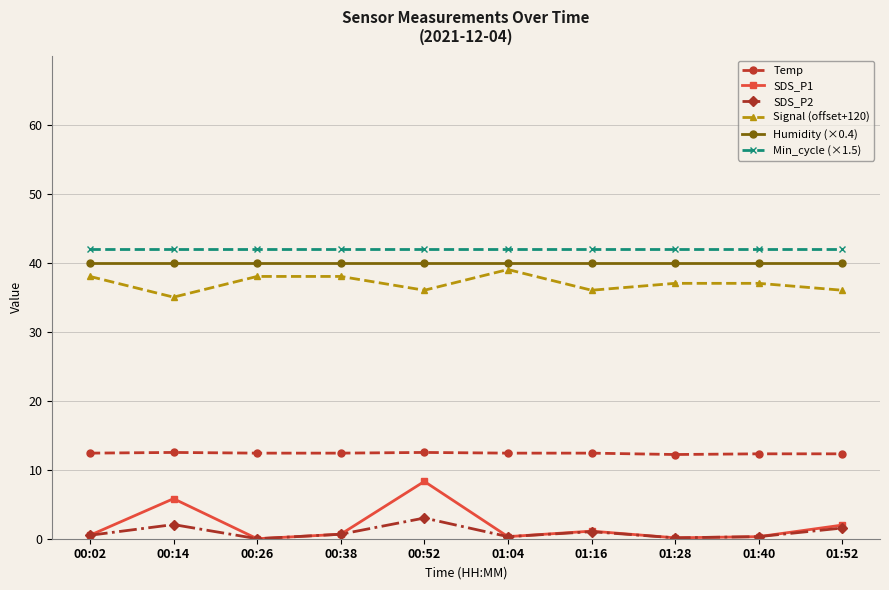

True or false: Humidity (×0.4) and SDS_P1 cross at least once.

False